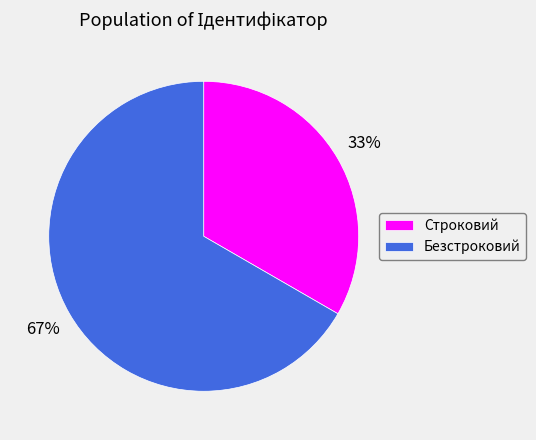

Is there any slice that represents more than half of the pie?

Yes